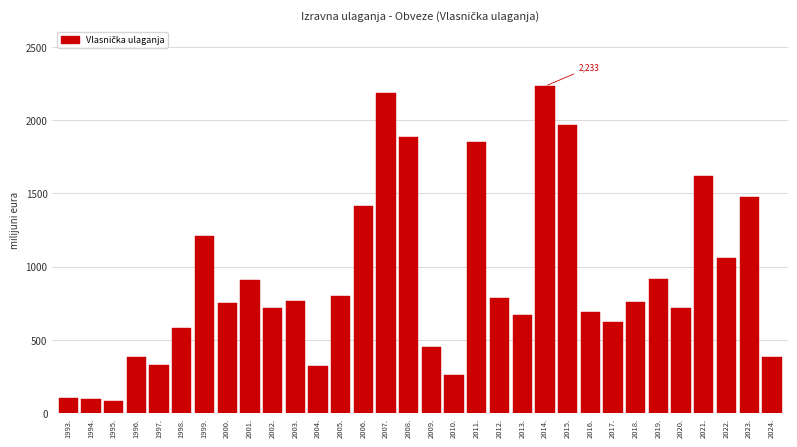

The value at 2006. is 1415.5. True or false?

True